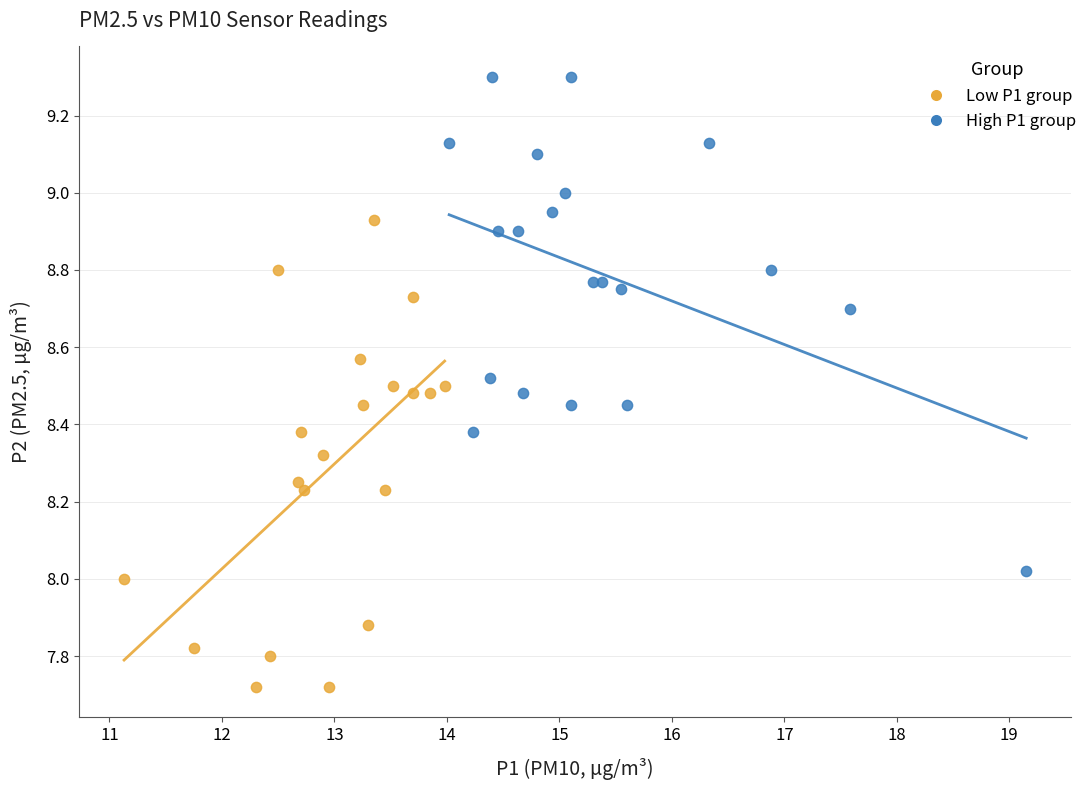

Which series contains the highest Y value?

High P1 group